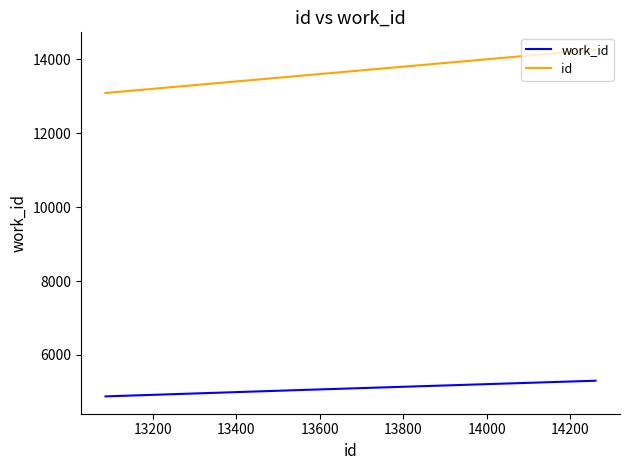

How many values in the work_id series are below 5052?

1